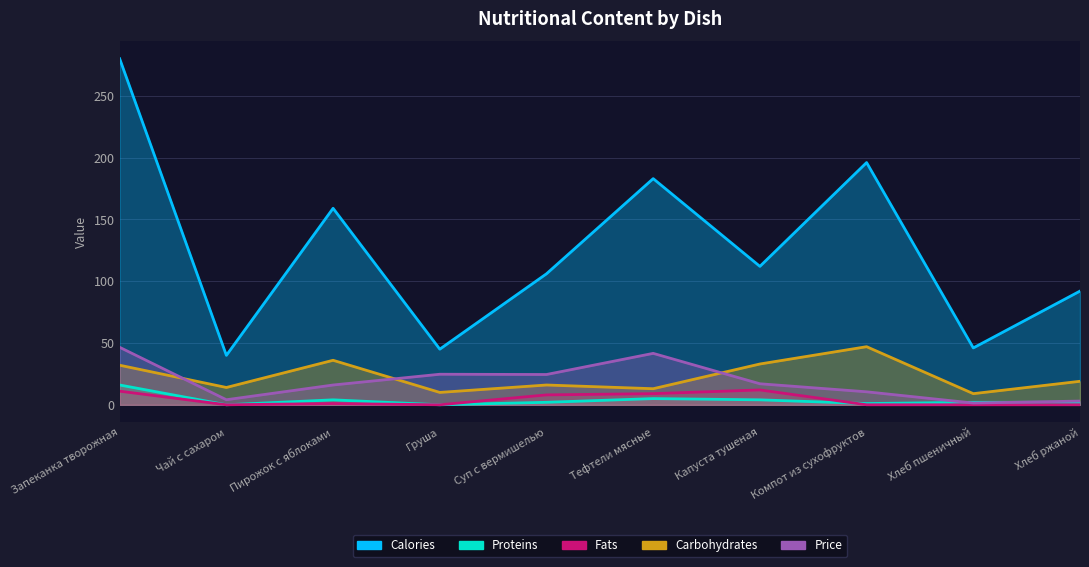

How many intersections are there between Proteins and Fats?

1